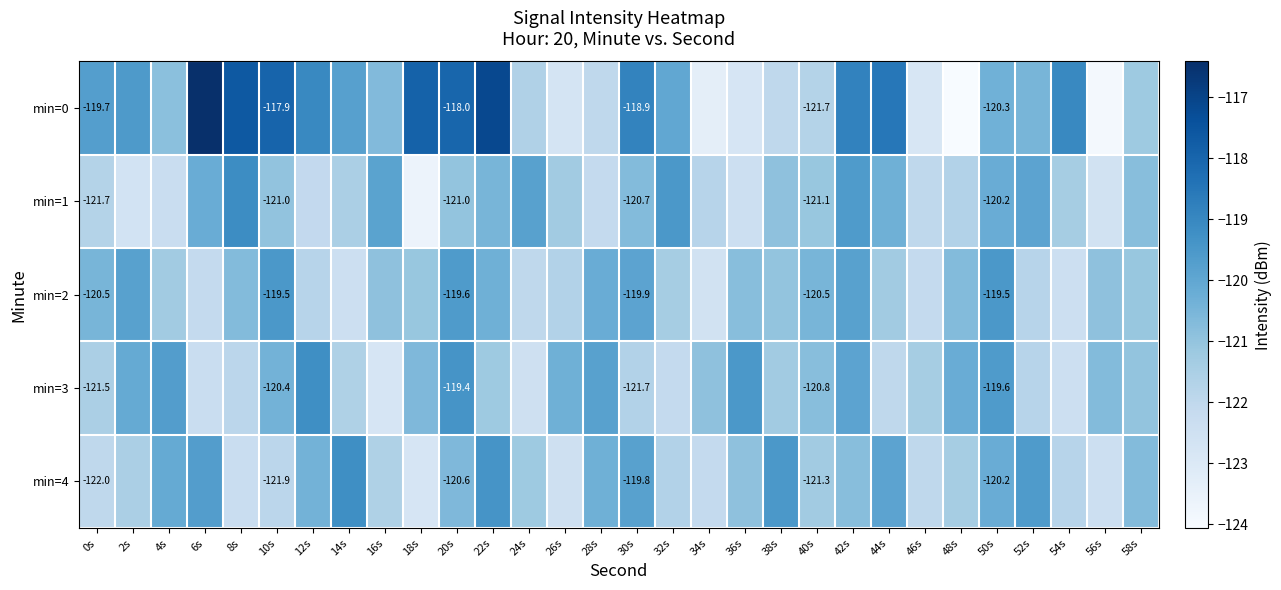

Is the value of min=2 at 40s greater than the value of min=3 at 30s?

Yes